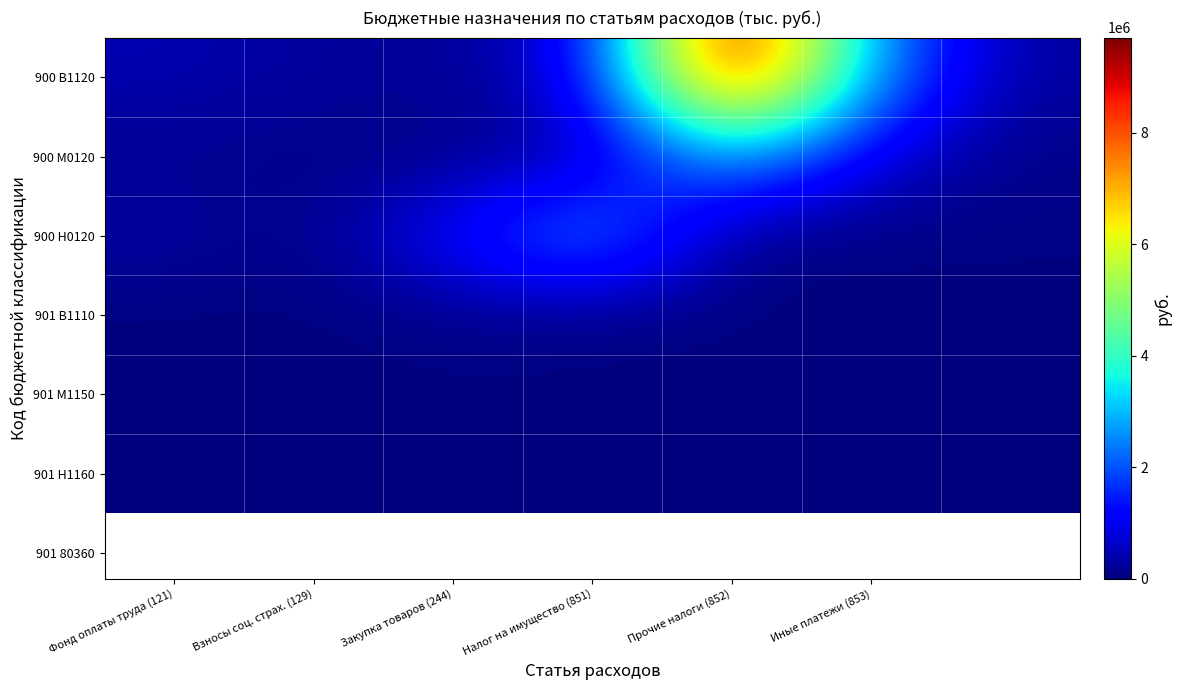

Reading left to right, list all the values displayed in this chart.

900 В1120: 448700.0	270000.0	162200.0	899200.0	9707600.0	2511600.0	258000.0
900 М0120: 135500.0	81500.0	49000.0	271600.0	2915339.6	758500.0	78000.0
900 Н0120: 338000.0	20000.0	1309200.0	2885073.0	50000.0	24000.0	54993.0
901 В1110: 800.0	0.0	72800.0	20000.0	0.0	0.0	0.0
901 М1150: 800.0	0.0	33500.0	34000.0	0.0	0.0	0.0
901 Н1160: 0.0	40000.0	1000.0	0.0	0.0	0.0	0.0